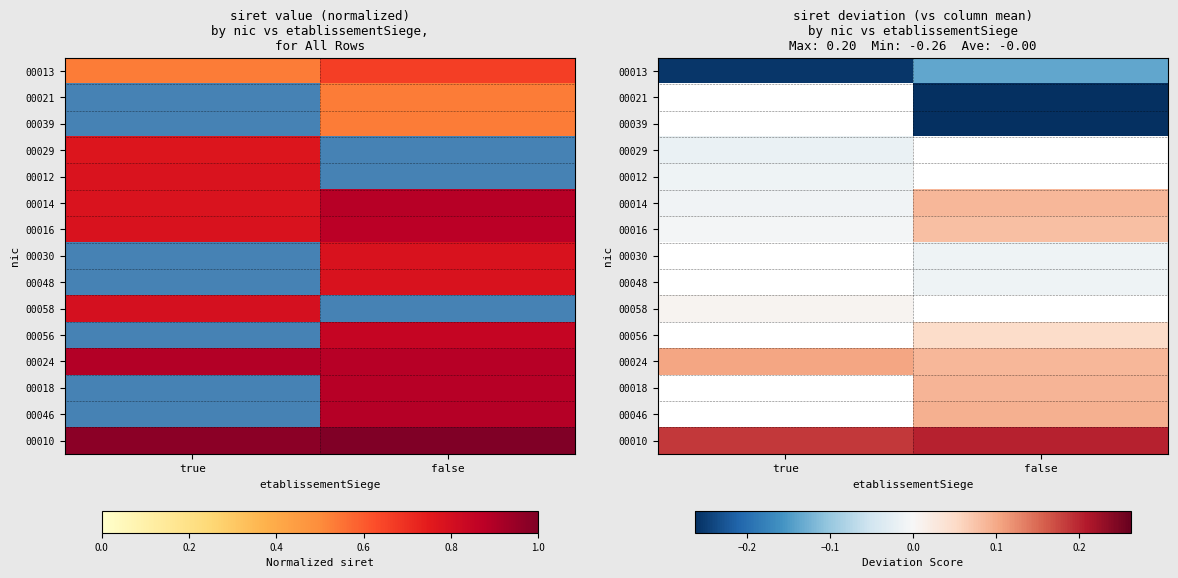

The 00058 series shows 0.0 at true. True or false?

False